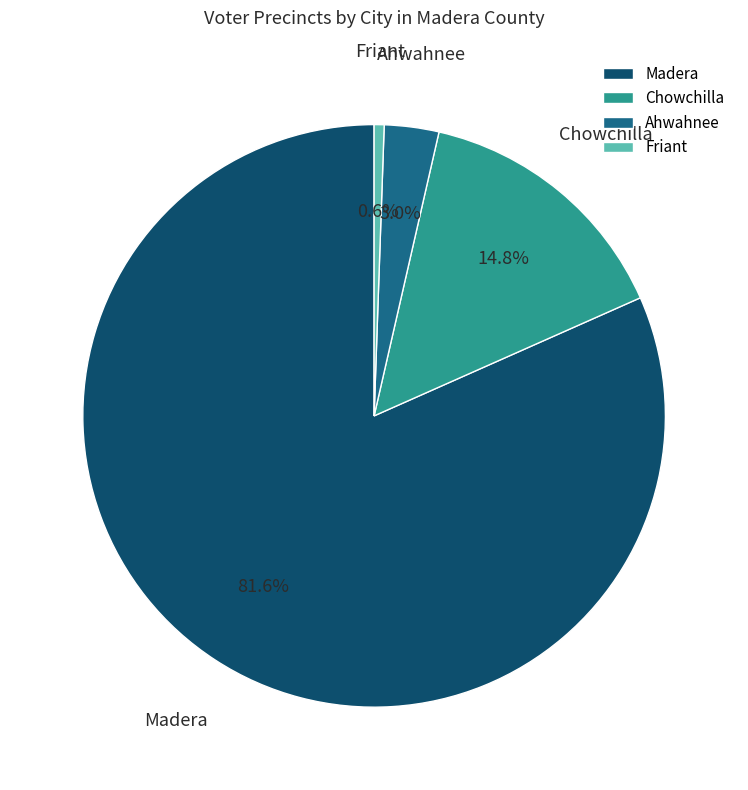

Rank the categories by value from highest to lowest.

Madera, Chowchilla, Ahwahnee, Friant